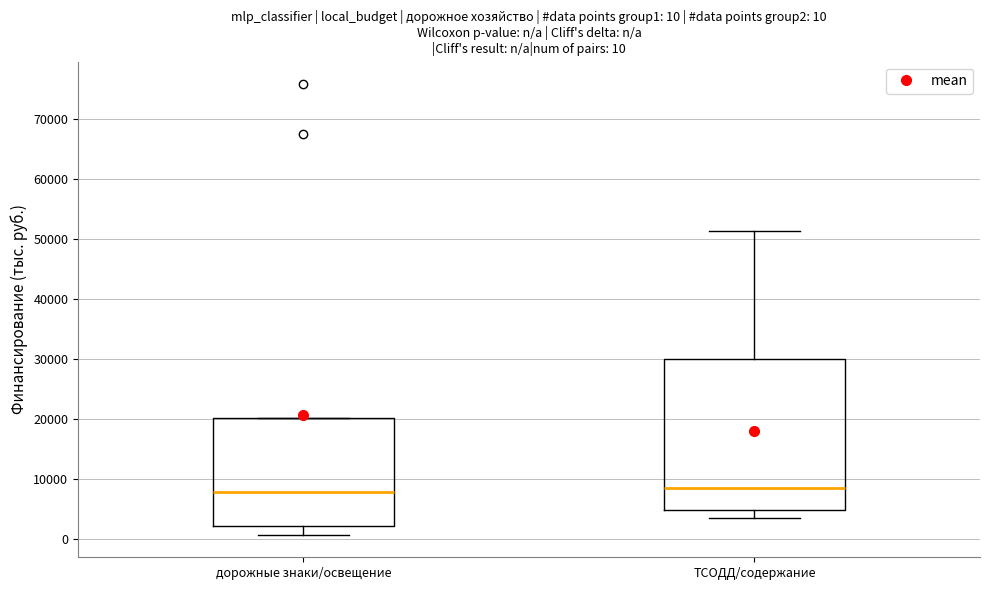

Comparing the boxes themselves (not the whiskers), which one is the tallest?

ТСОДД/содержание